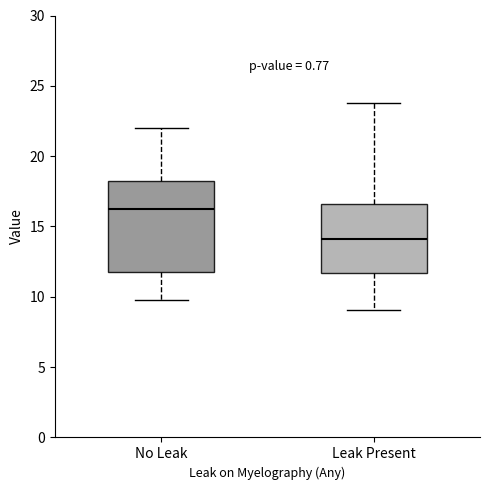

Reading left to right, transcribe this box plot: for each box, give where its median line is, the range the box spans, and where its two whiskers end, as read against the y-axis. The values are not printed on the chart, so give them approximately, as read against the axis.

No Leak: median 16.0, box 12.0 to 18.0, whiskers 10.0 to 22.0
Leak Present: median 14.0, box 11.5 to 16.5, whiskers 9.0 to 24.0